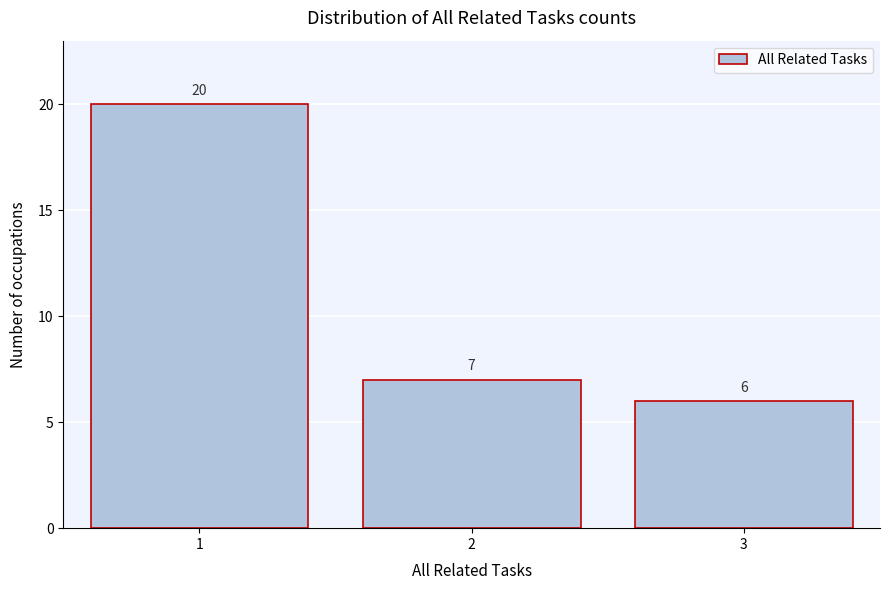

Reading left to right, extract all data points from this chart.

20	7	6